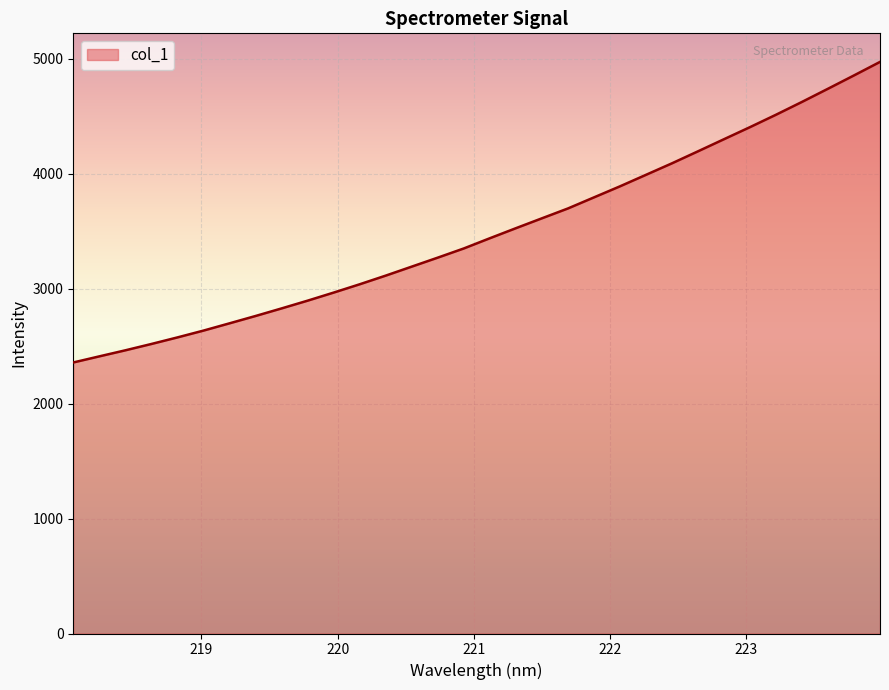

What is the greatest value displayed?

4973.3